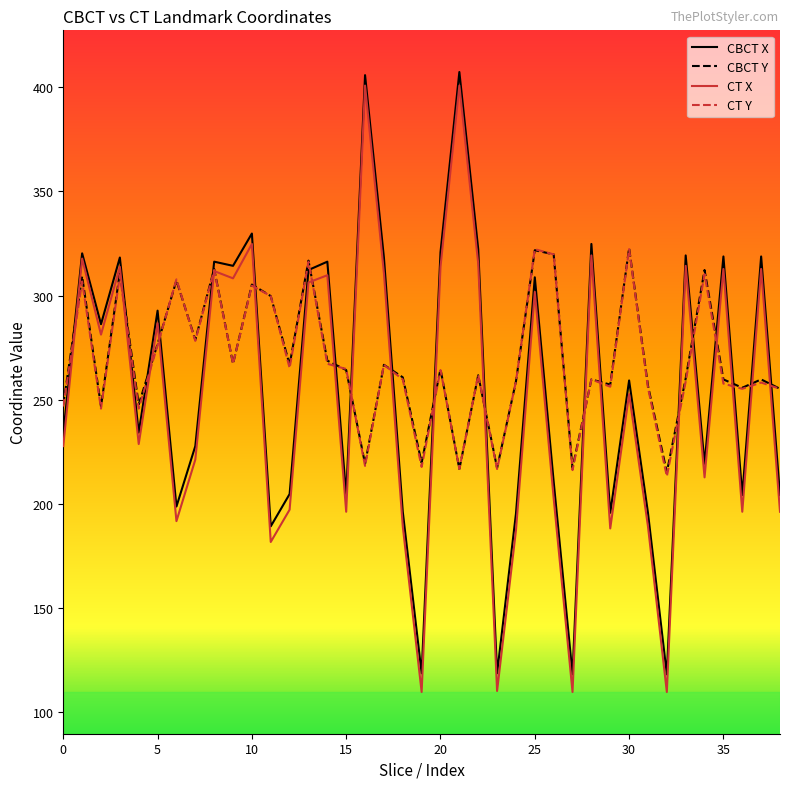

Which series has the largest range (max minus min)?

CT X